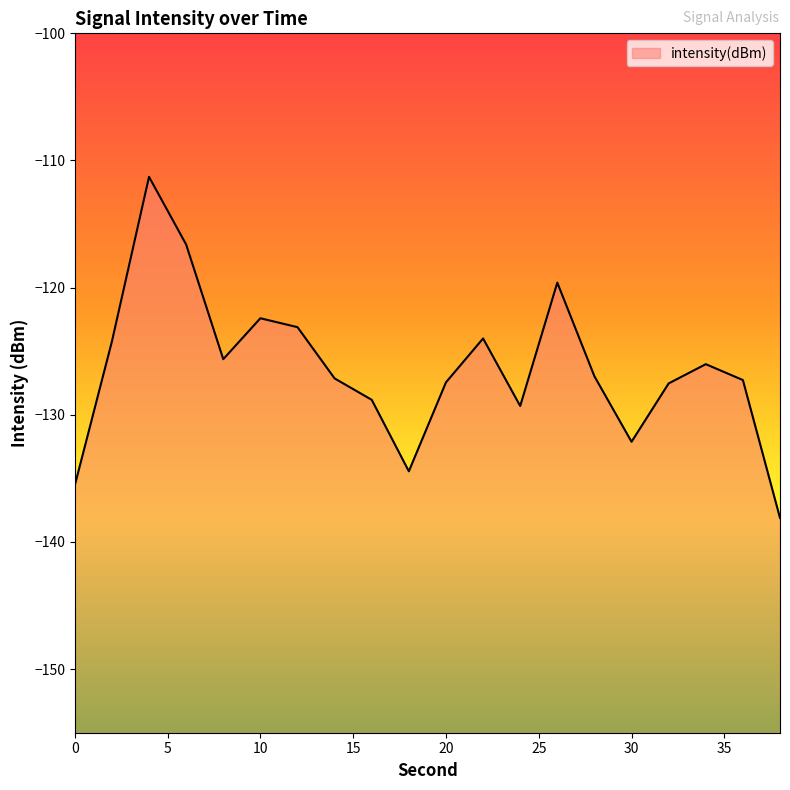

Which category has the lowest value across all series?

38